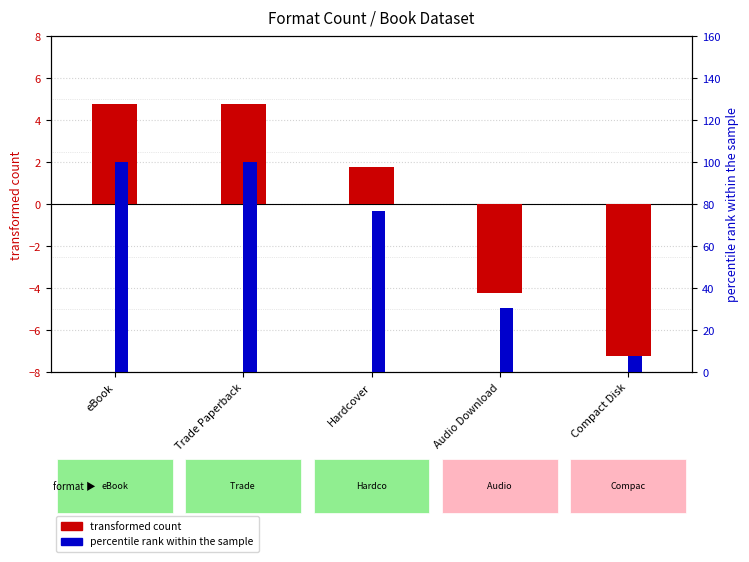

Reading left to right, extract all data points from this chart.

transformed count: eBook=4.8	Trade Paperback=4.8	Hardcover=1.8	Audio Download=-4.2	Compact Disk=-7.2
percentile rank within the sample: eBook=100.0	Trade Paperback=100.0	Hardcover=76.9	Audio Download=30.8	Compact Disk=7.7